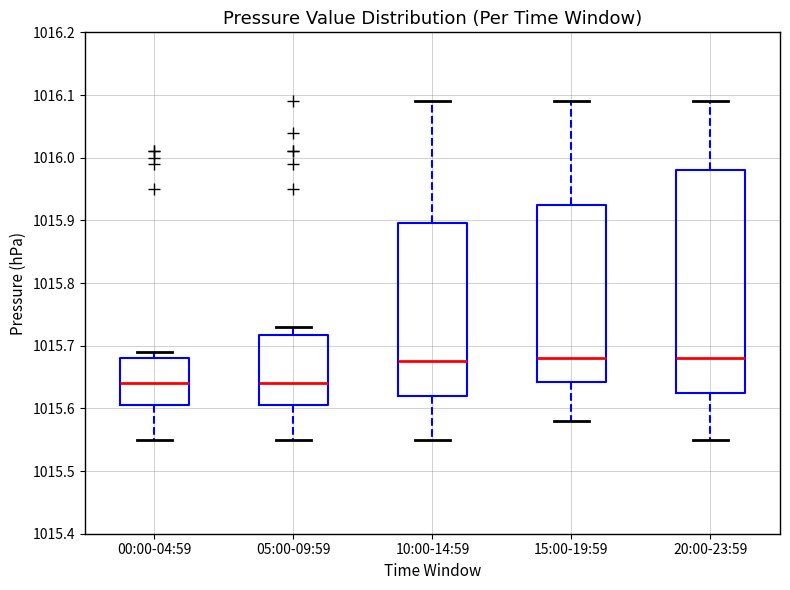

Comparing the boxes themselves (not the whiskers), which one is the tallest?

20:00-23:59